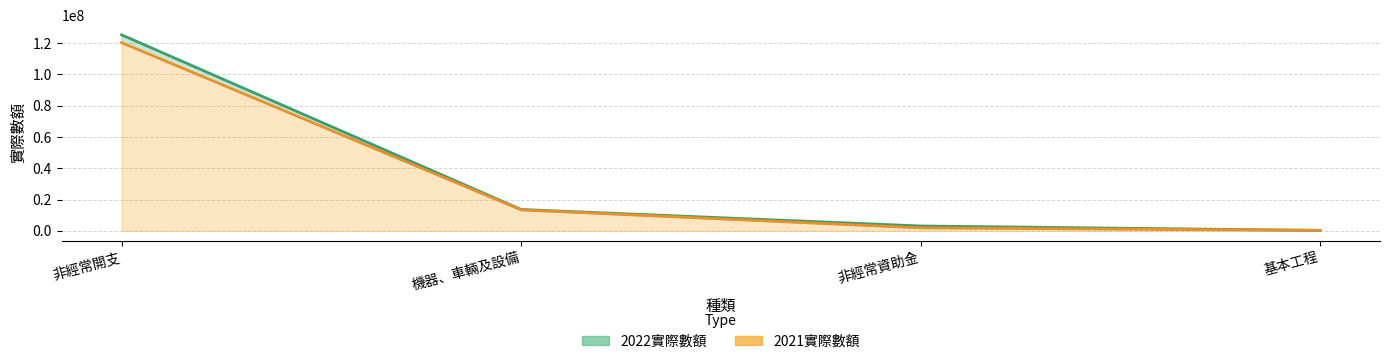

What value does the 2021實際數額_line series have at 非經常資助金?

1902187